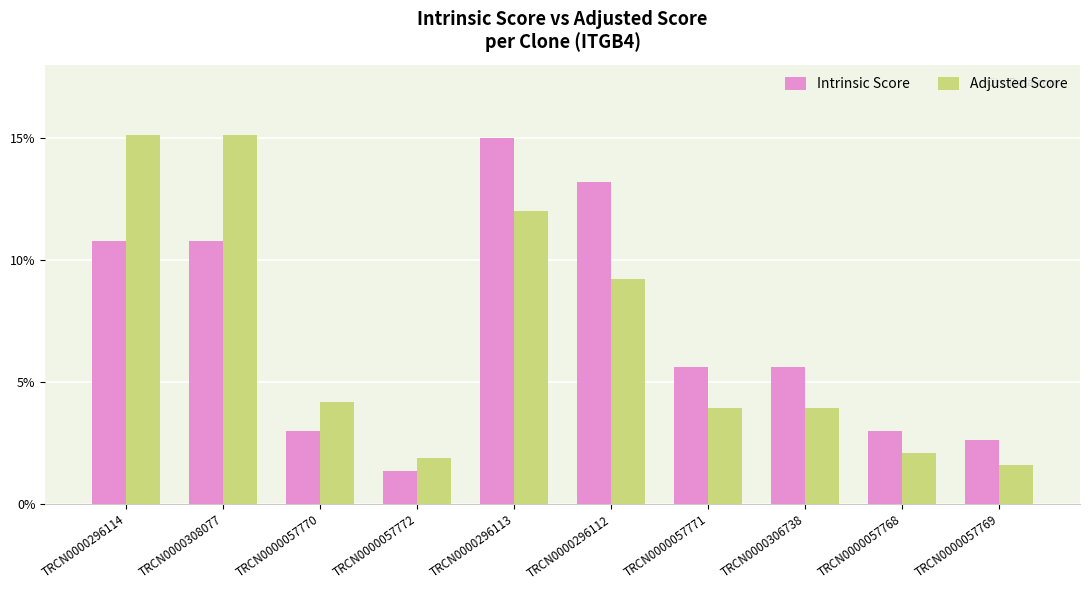

Which series changed the most between TRCN0000296113 and TRCN0000057769?

Intrinsic Score